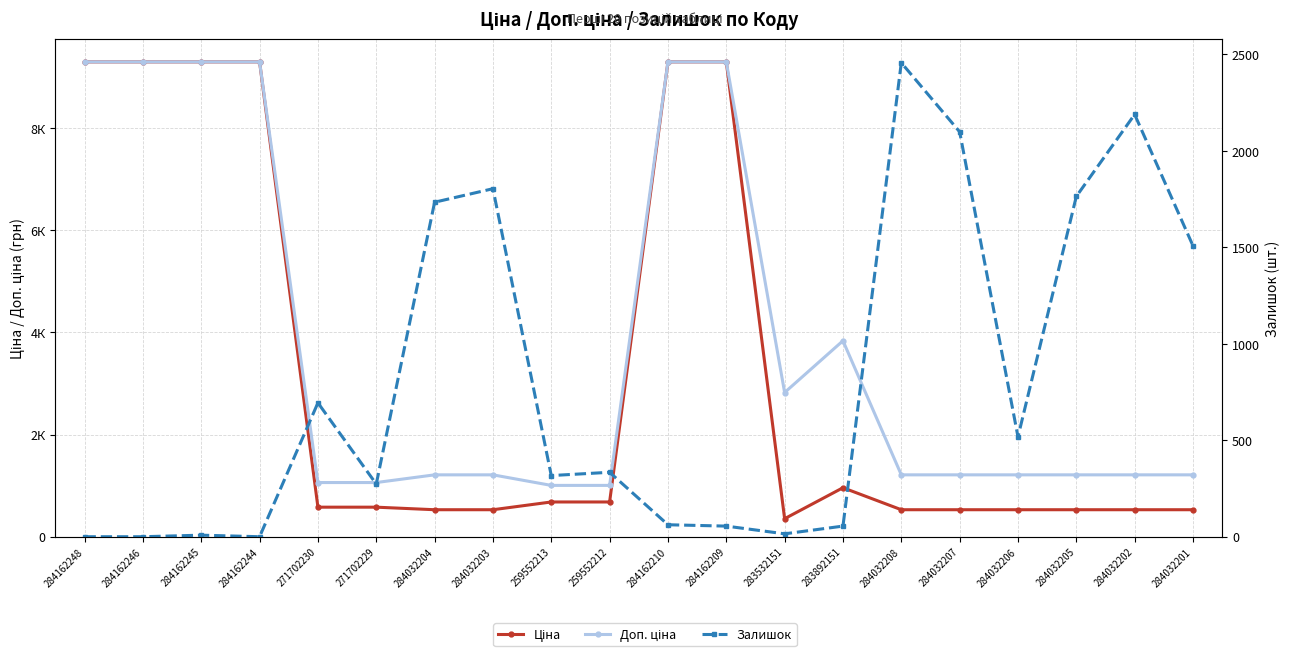

Between 284162246 and 284032208, which series saw the biggest shift?

Ціна